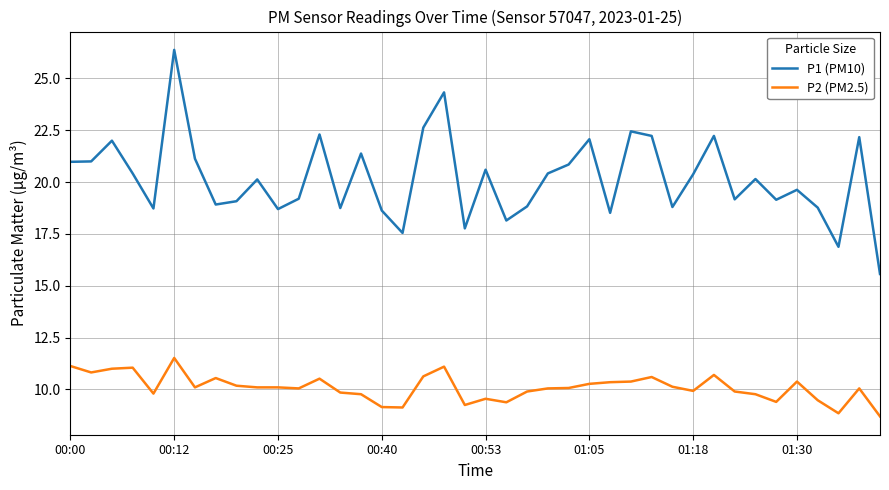

Which series has the largest total across all categories?

P1 (PM10)